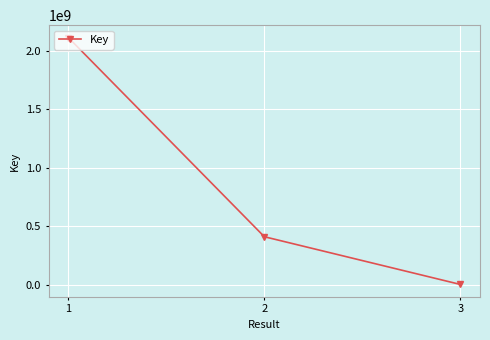

How many values are between 1427445 and 2113101189?

3